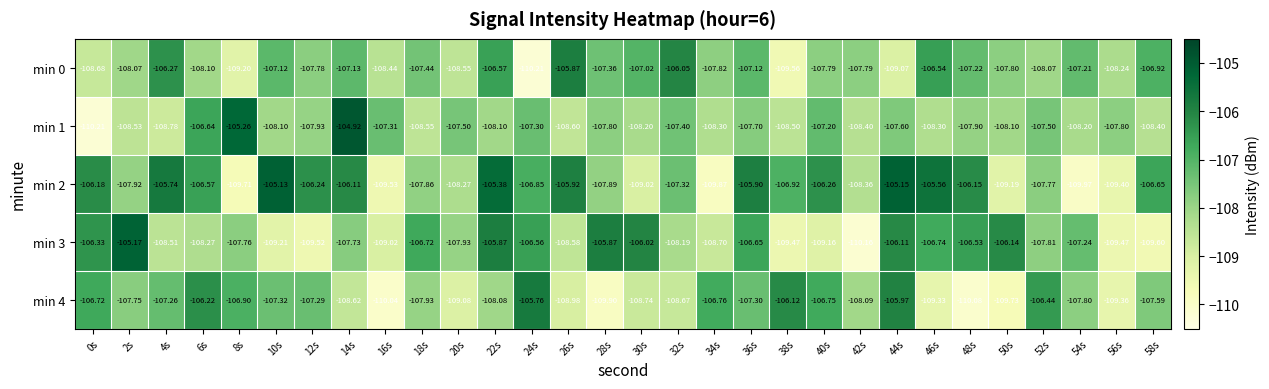

At 30s, list the series in order from smallest to largest.

min 2, min 4, min 1, min 0, min 3